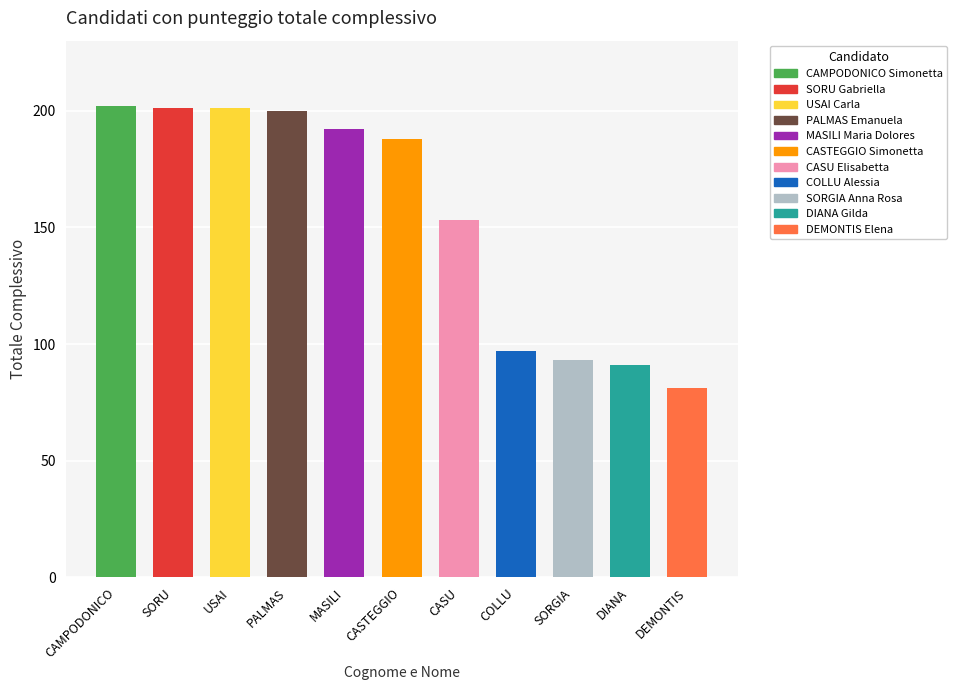

What is the value of the 10th bar from the left?

91